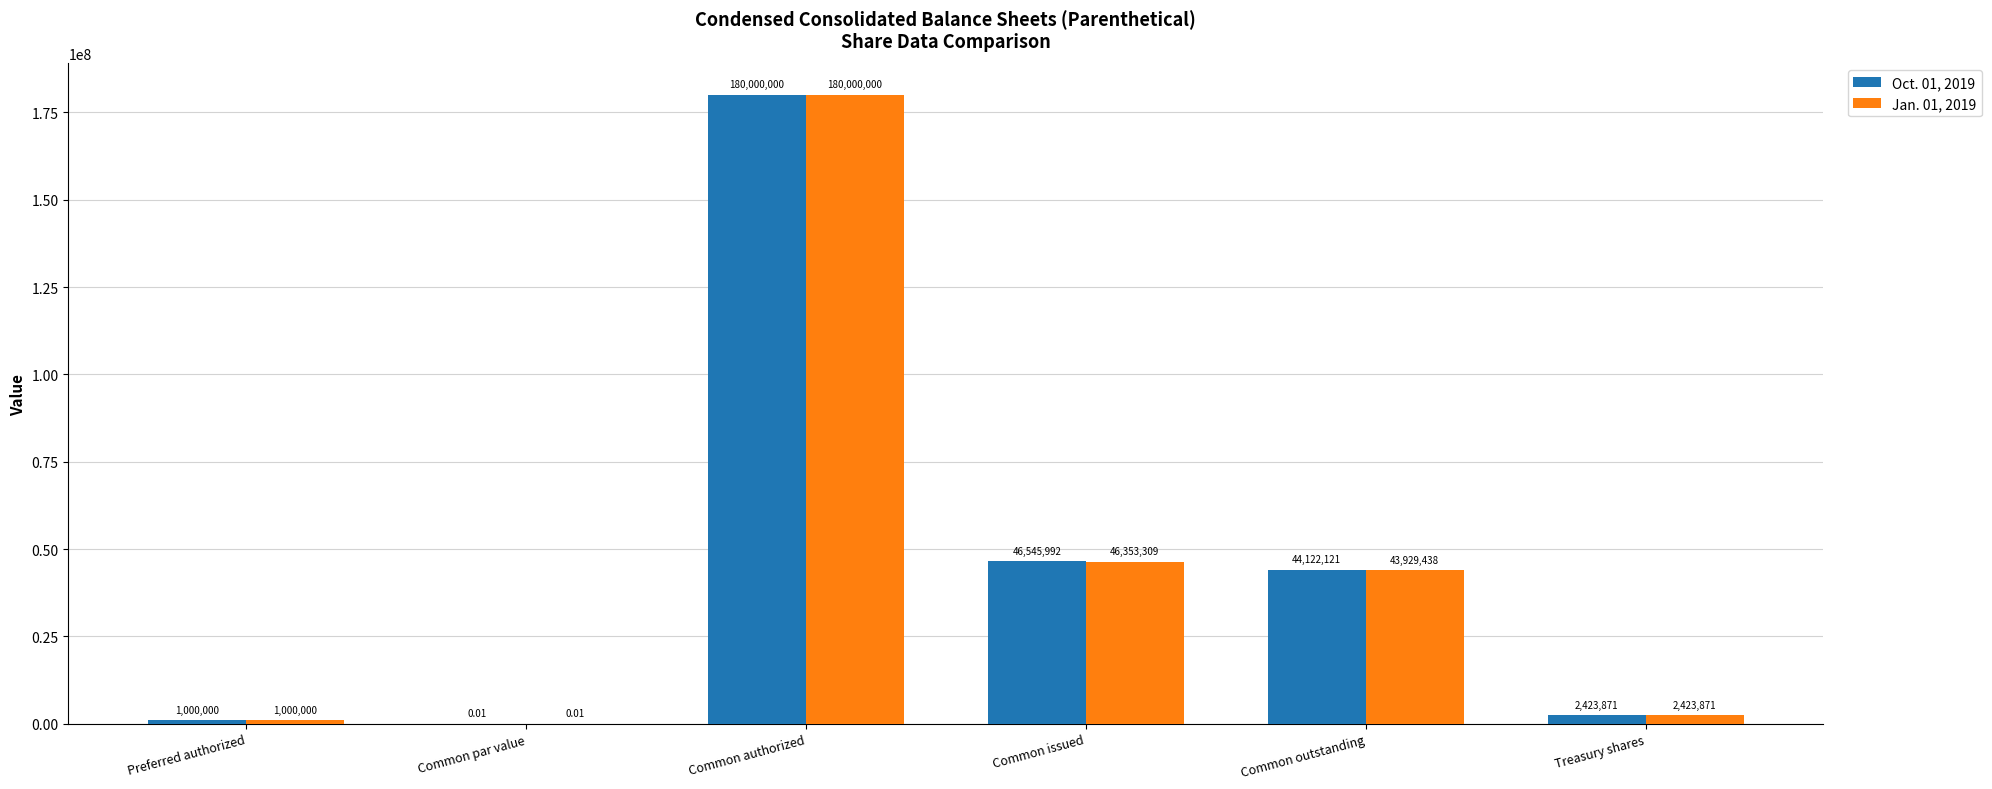

Does the chart contain stacked bars?

No